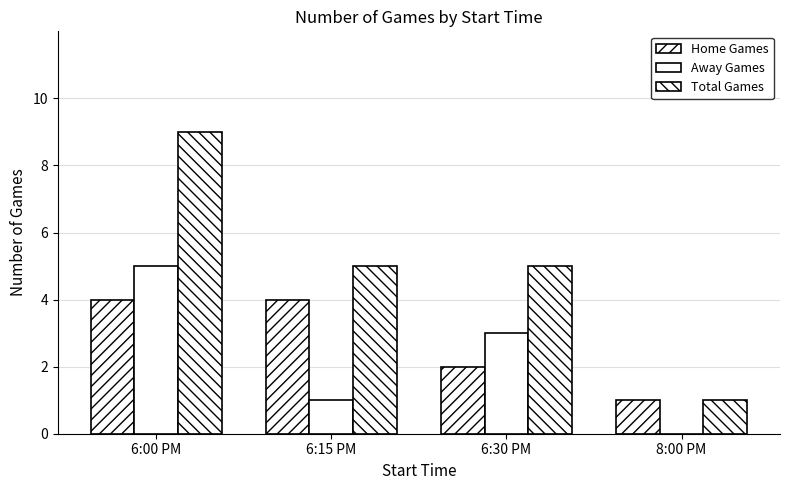

How many distinct data groups are displayed?

3